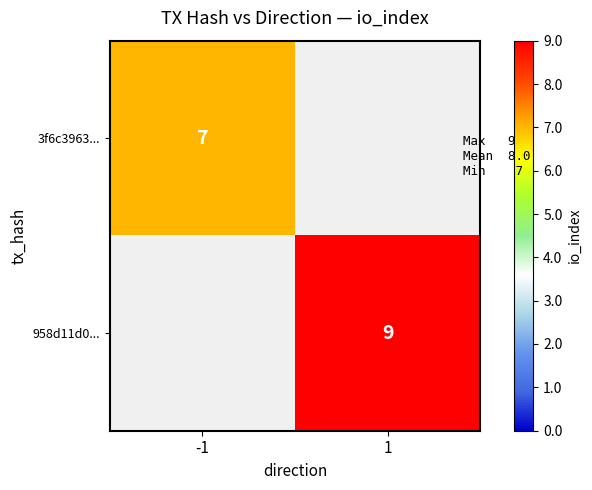

The 3f6c3963... series shows 12 at -1. True or false?

False